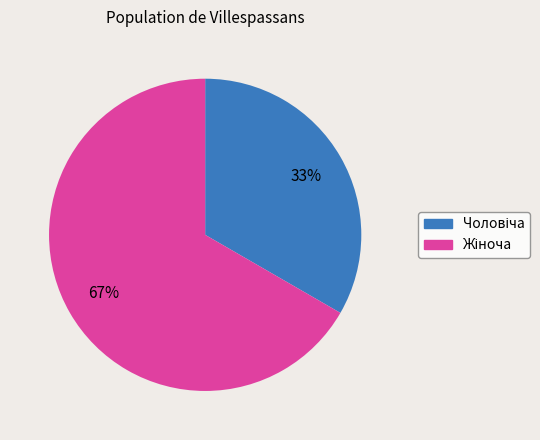

How many segments does this pie chart have?

2